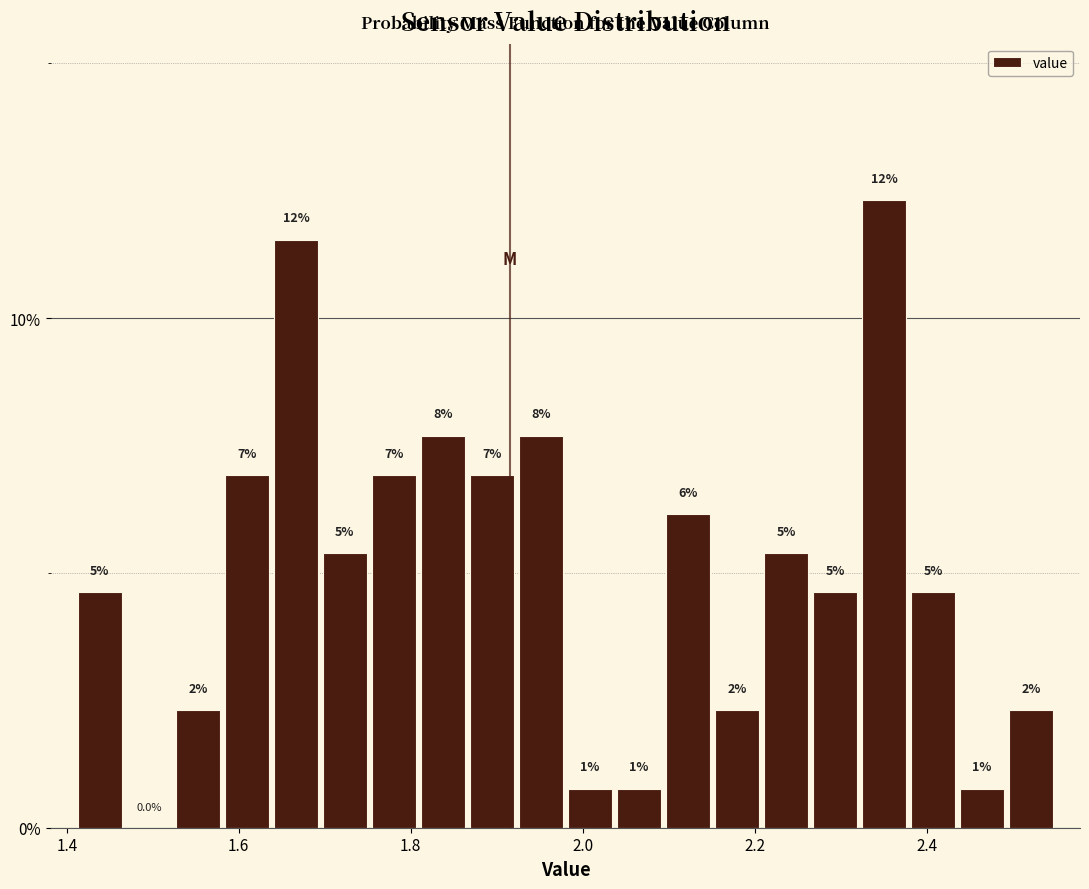

Read against the x-axis, roughly where is the centre of the tallest bar?

2.36